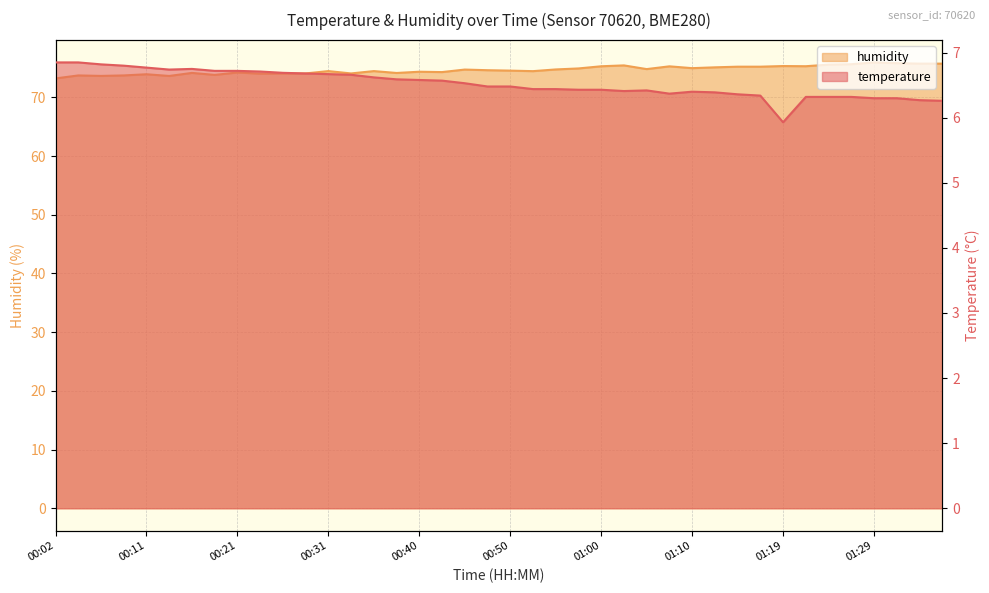

How many distinct data groups are displayed?

2